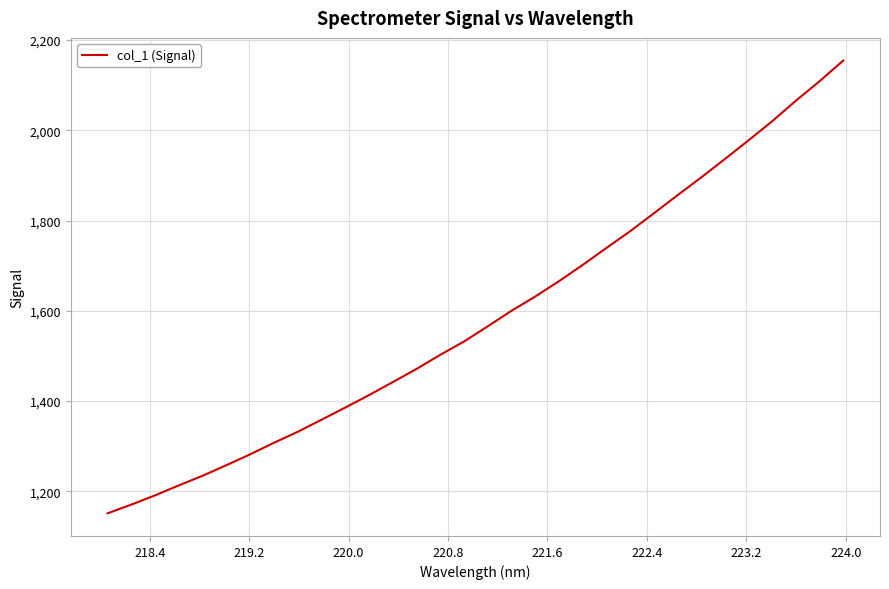

Does the chart have visible grid lines?

Yes